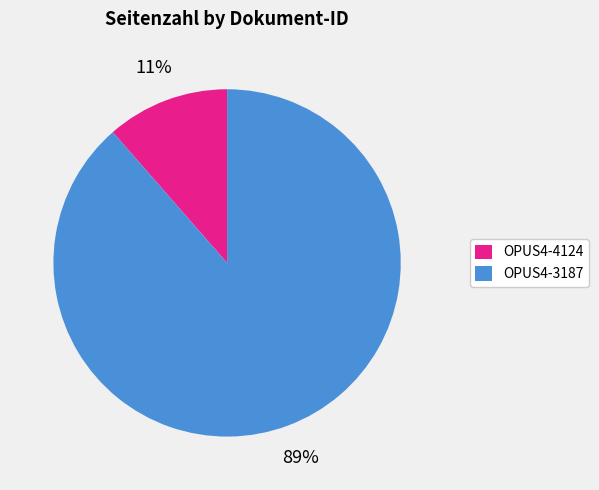

Approximately how many times larger is the value at OPUS4-4124 compared to OPUS4-3187?

0.1